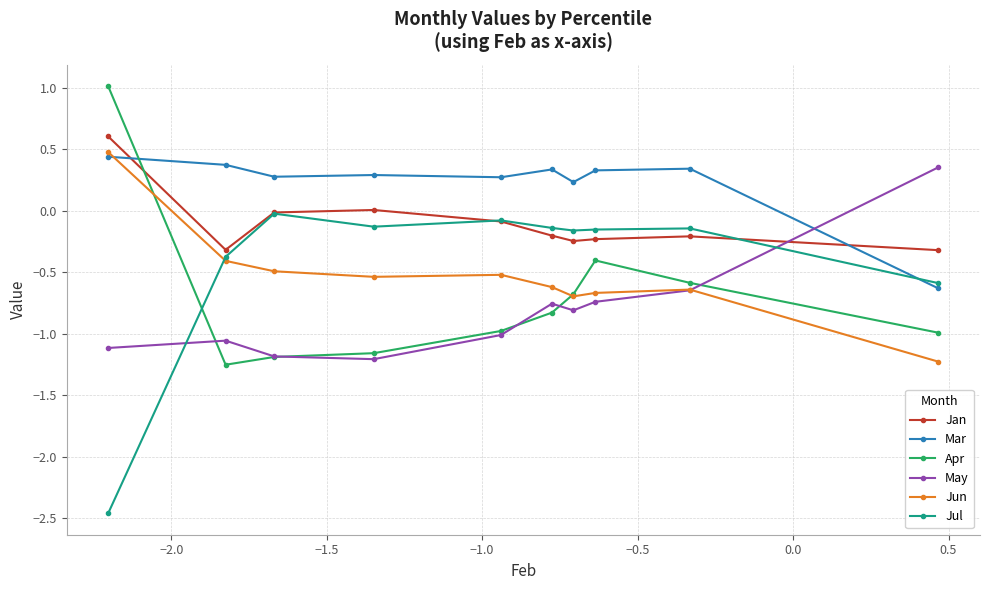

How many values in the Jun series exceed 0?

1